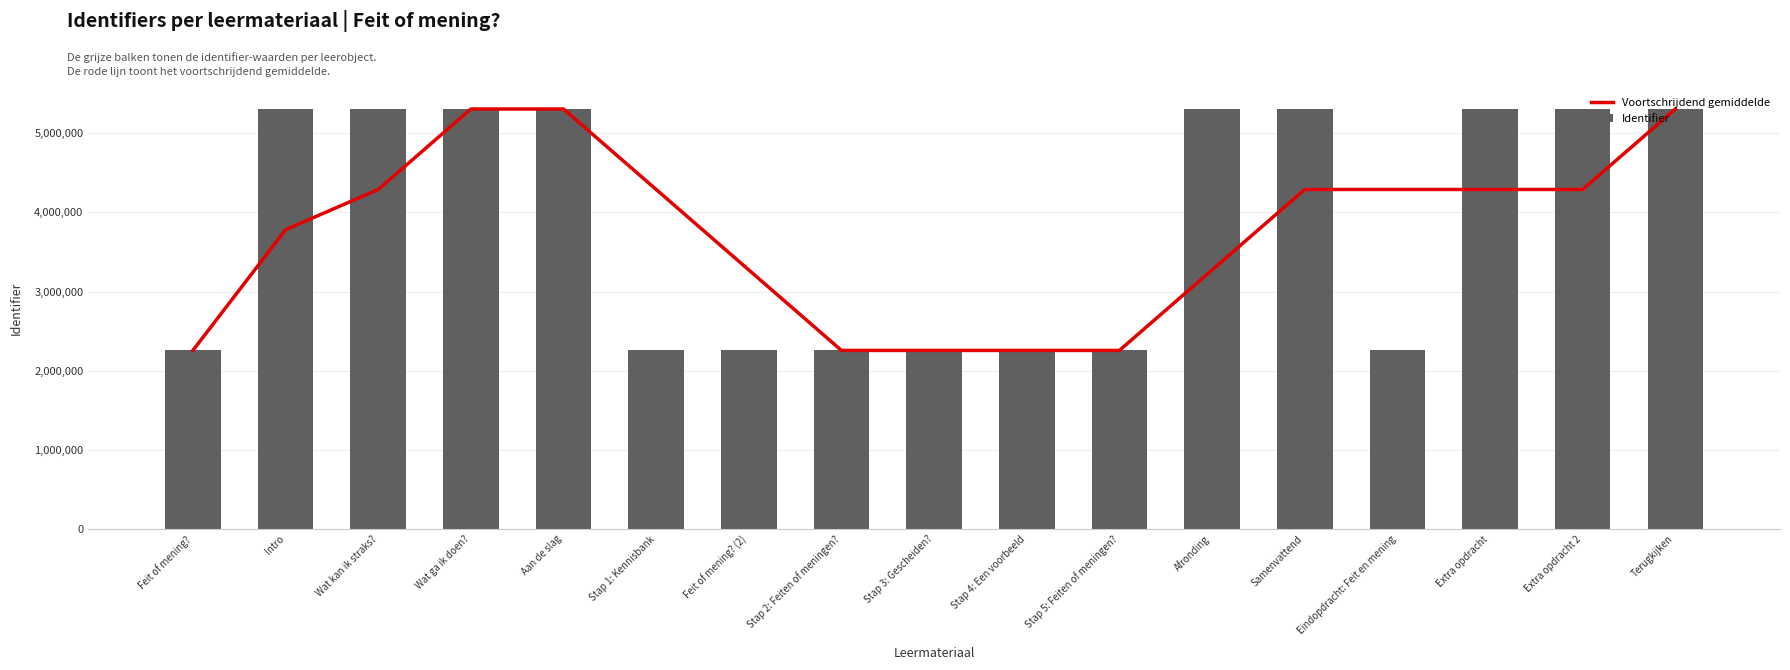

What is the sum of all Voortschrijdend gemiddelde values?

63268619.2